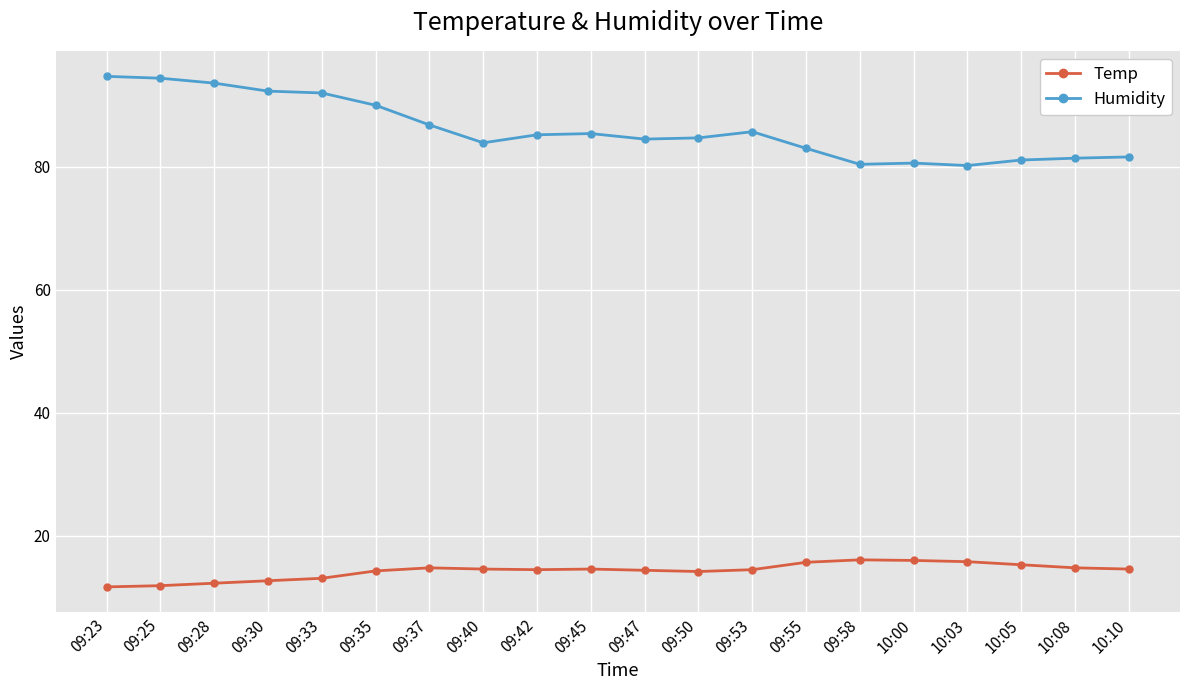

What is the label of the 11th point from the right?

09:45